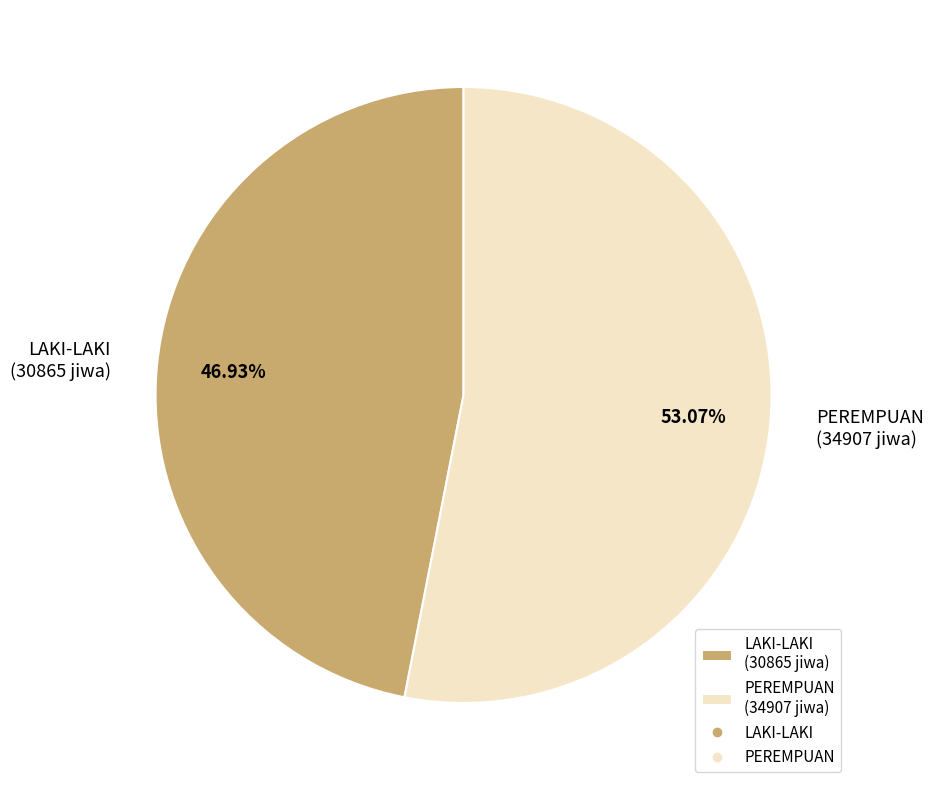

How many slices are in this pie chart?

2